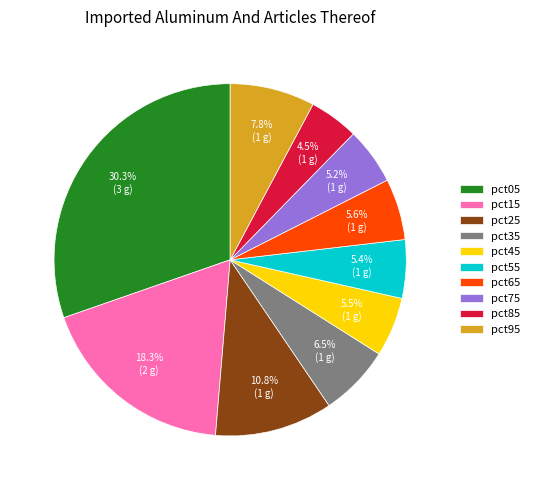

How many slices are in this pie chart?

10